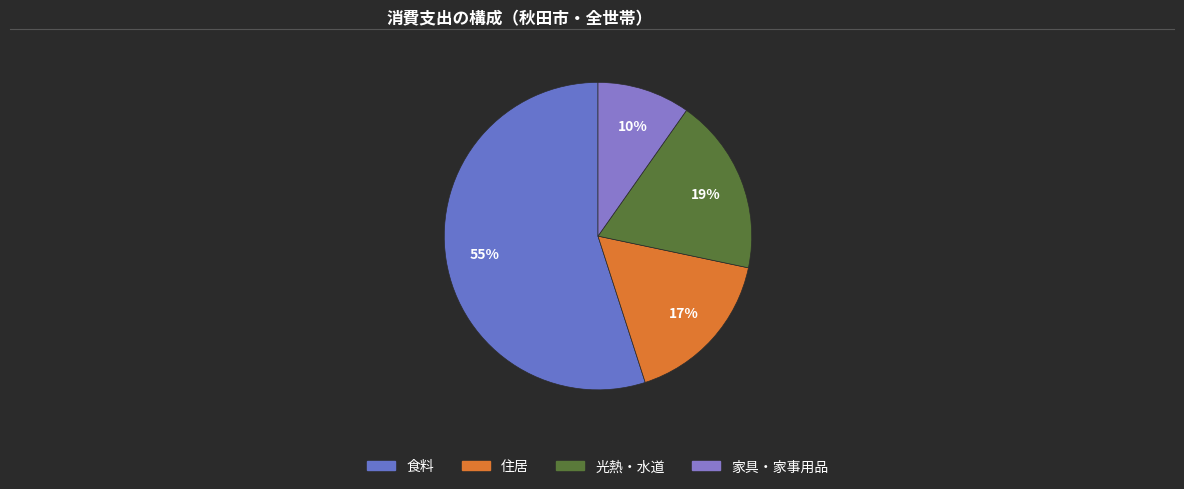

What is the largest slice in the pie chart?

食料